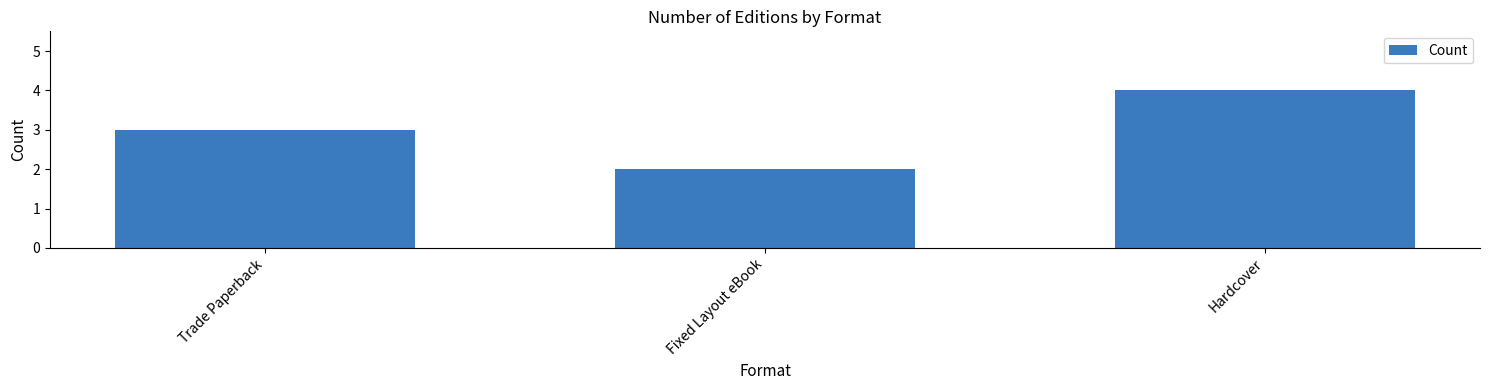

Reading left to right, extract all data points from this chart.

3	2	4